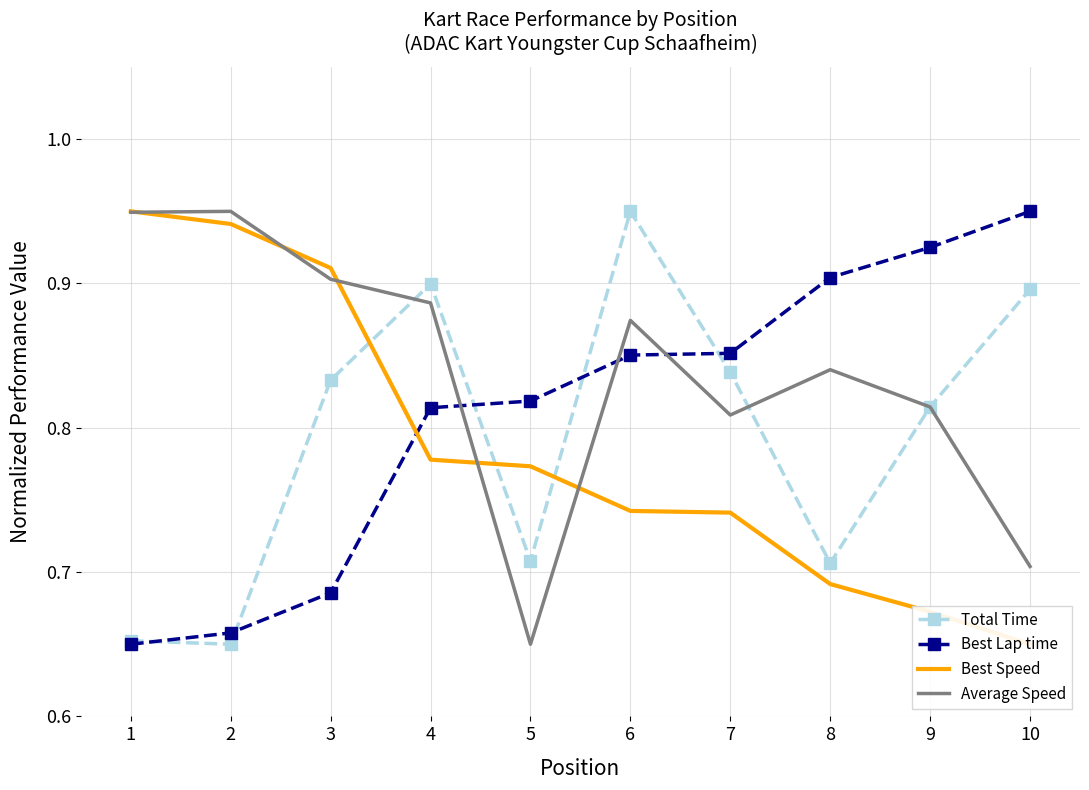

How many times do Best Speed and Total Time cross each other?

3